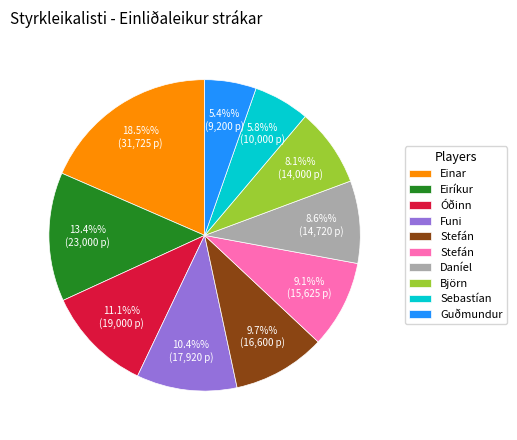

Does any single category account for the majority?

No